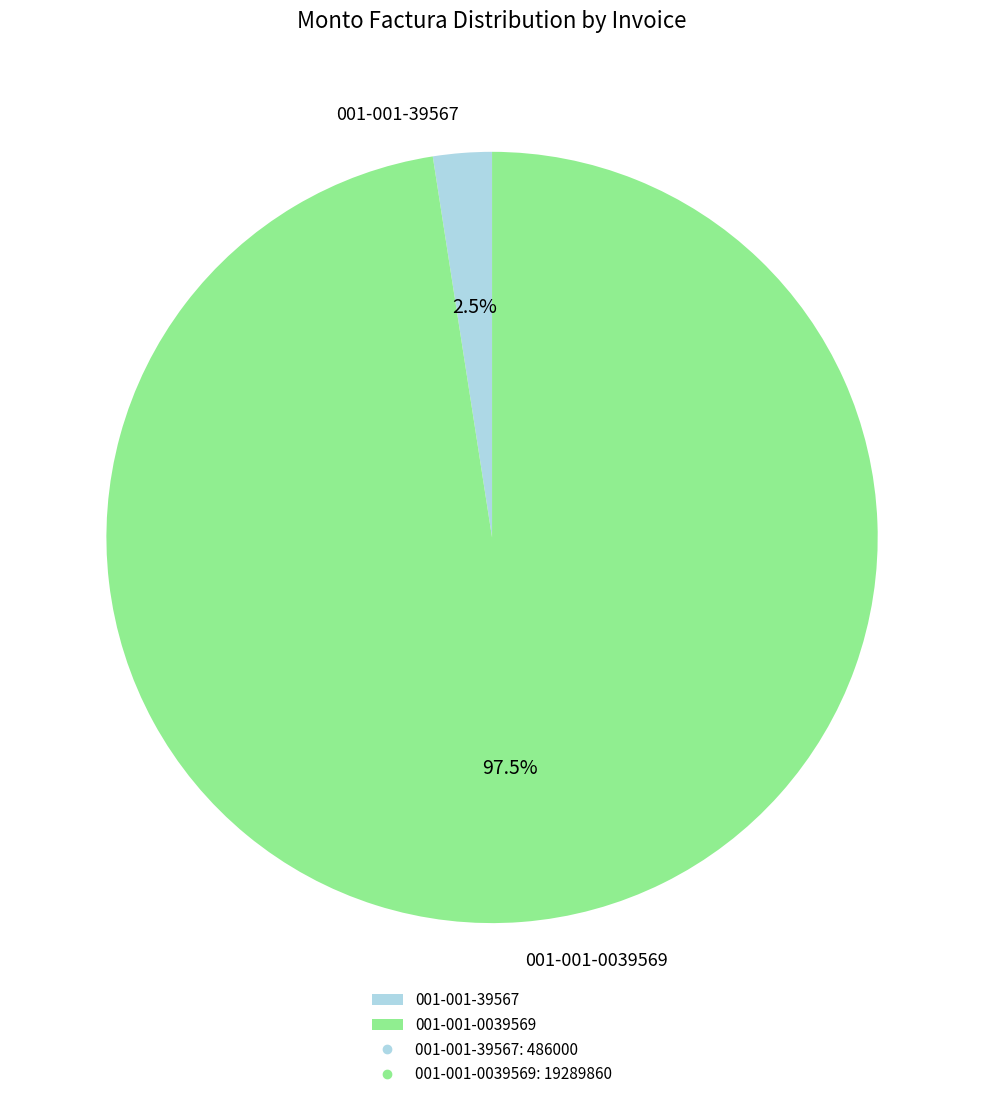

Combined, do 001-001-0039569 and 001-001-39567 account for over 50%?

Yes